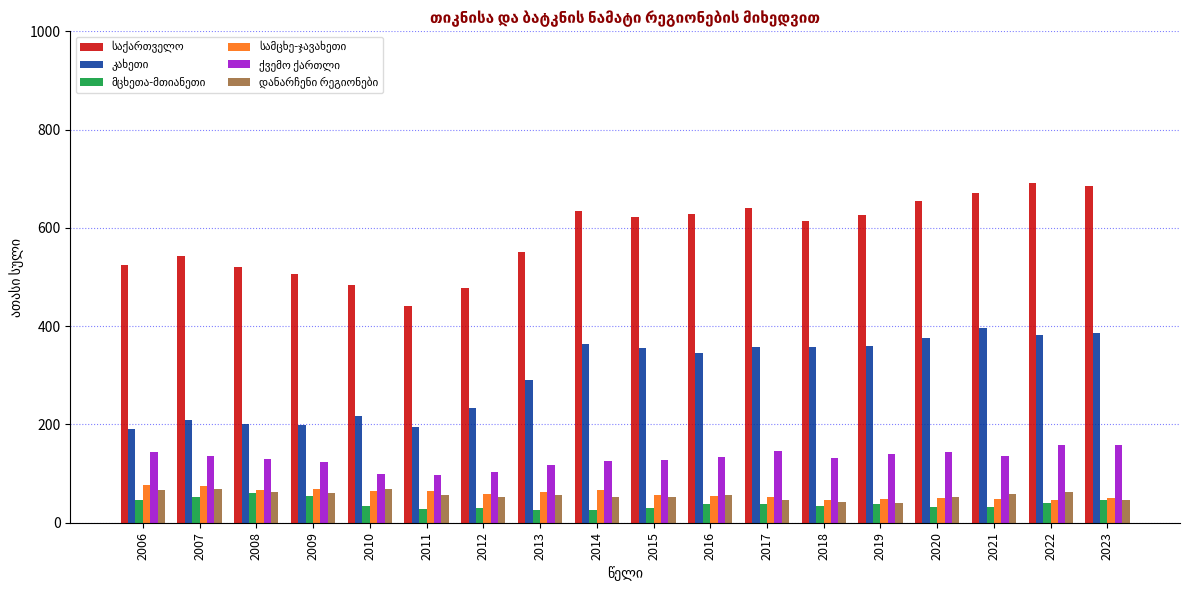

What is the greatest value displayed?

690.4